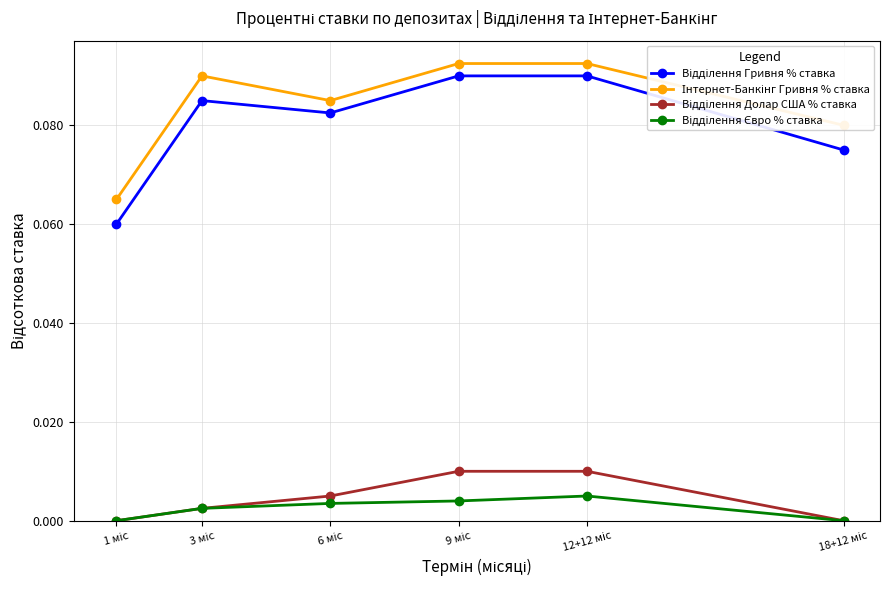

Which series has the largest range (max minus min)?

Відділення Гривня % ставка